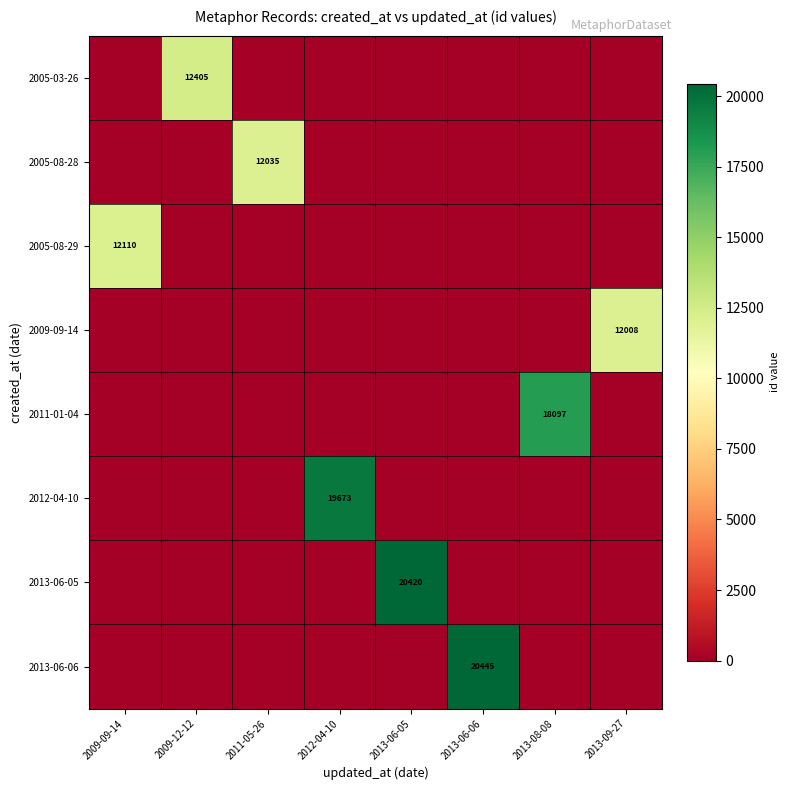

The 2005-08-28 series shows 12035 at 2011-05-26. True or false?

True